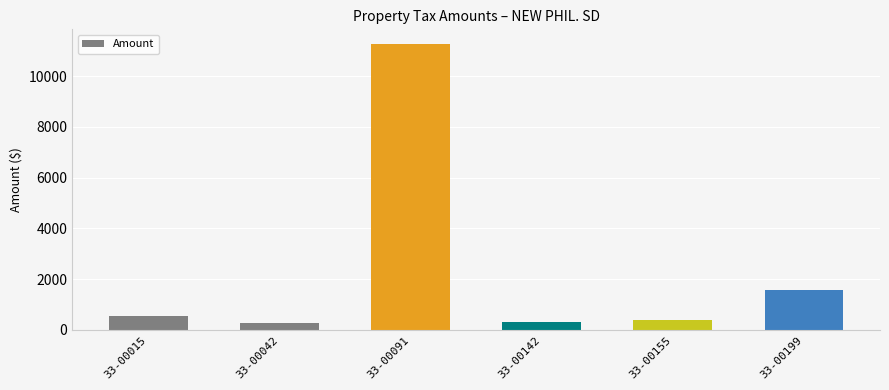

At which category does the chart reach its peak across all series?

33-00091